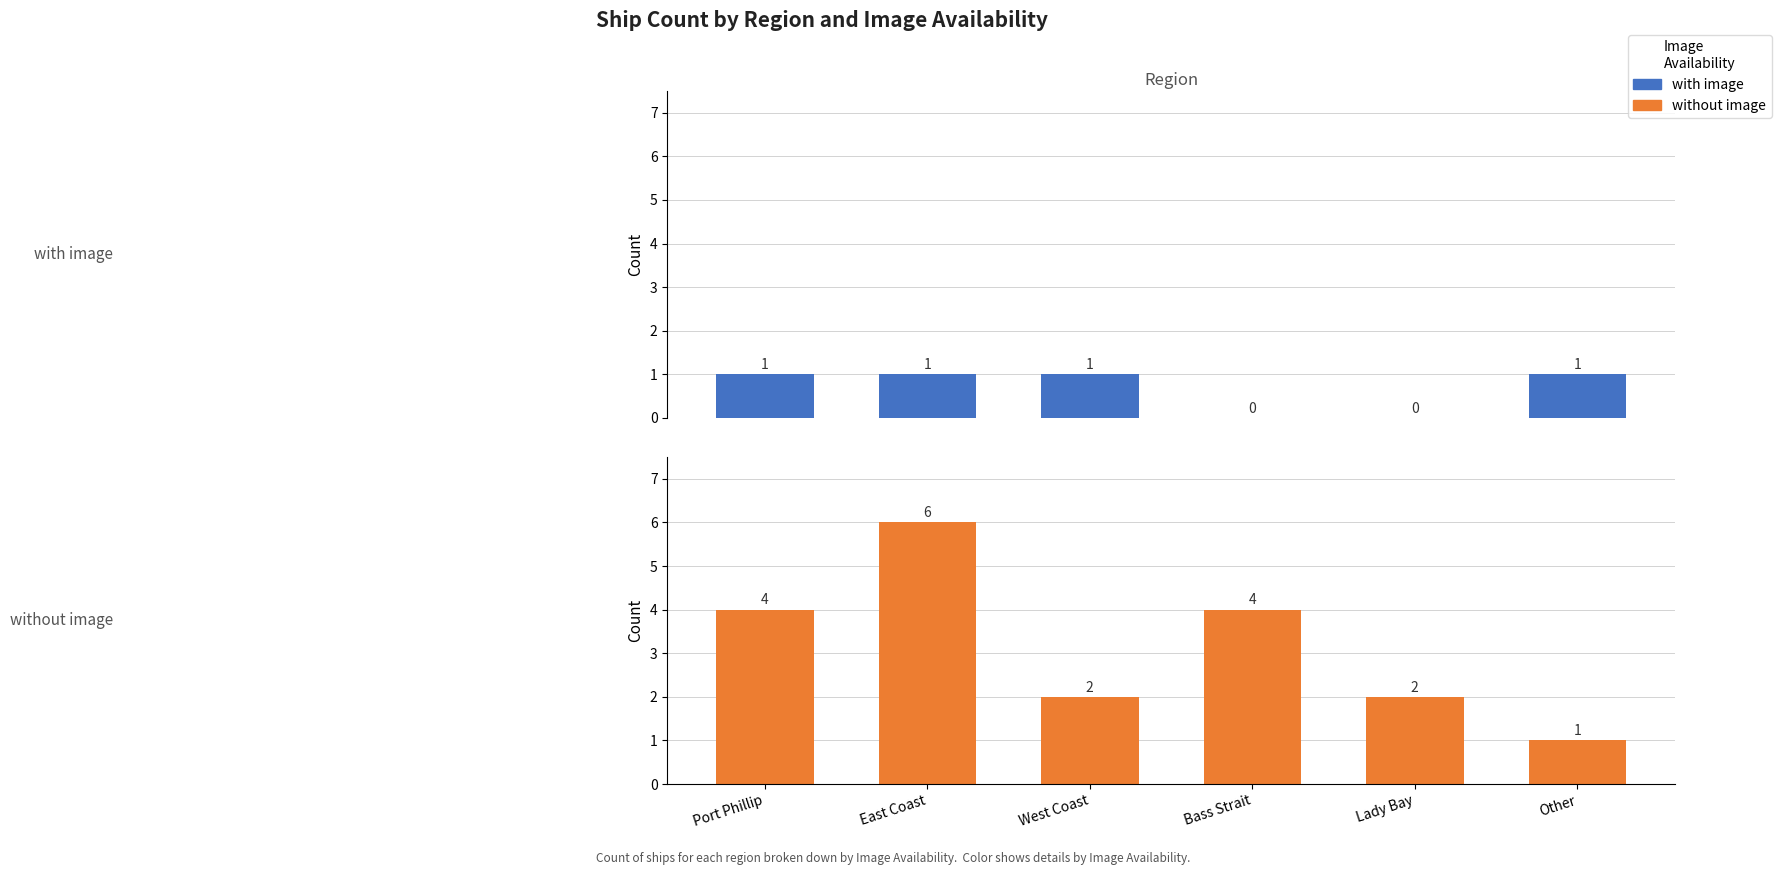

Reading left to right, extract all data points from this chart.

with image: 1	1	1	0	0	1
without image: 4	6	2	4	2	1